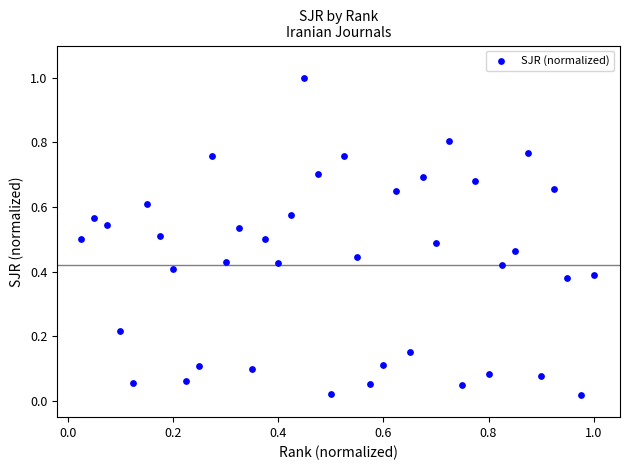

What is the range of X values (max minus min)?

1.0